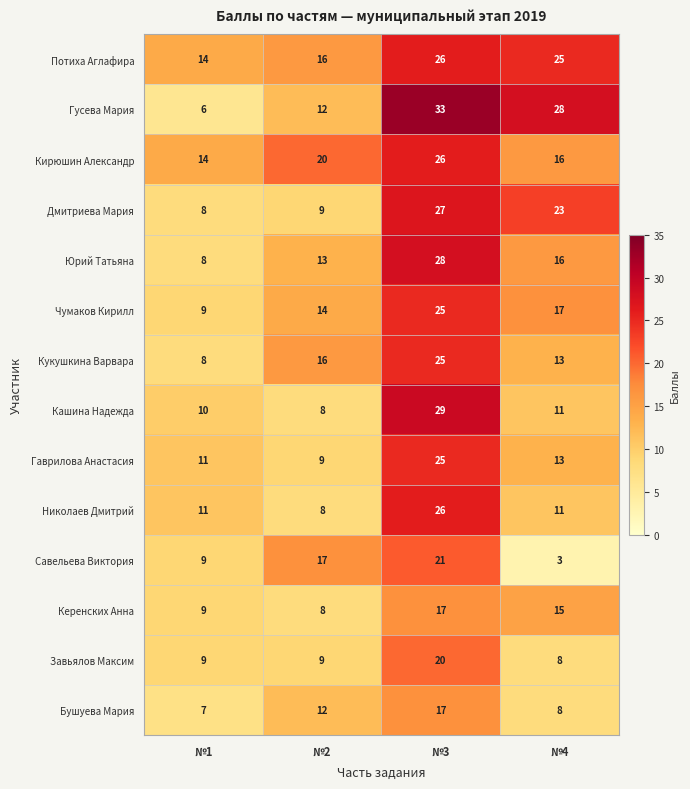

At how many categories does at least one series exceed 25?

2